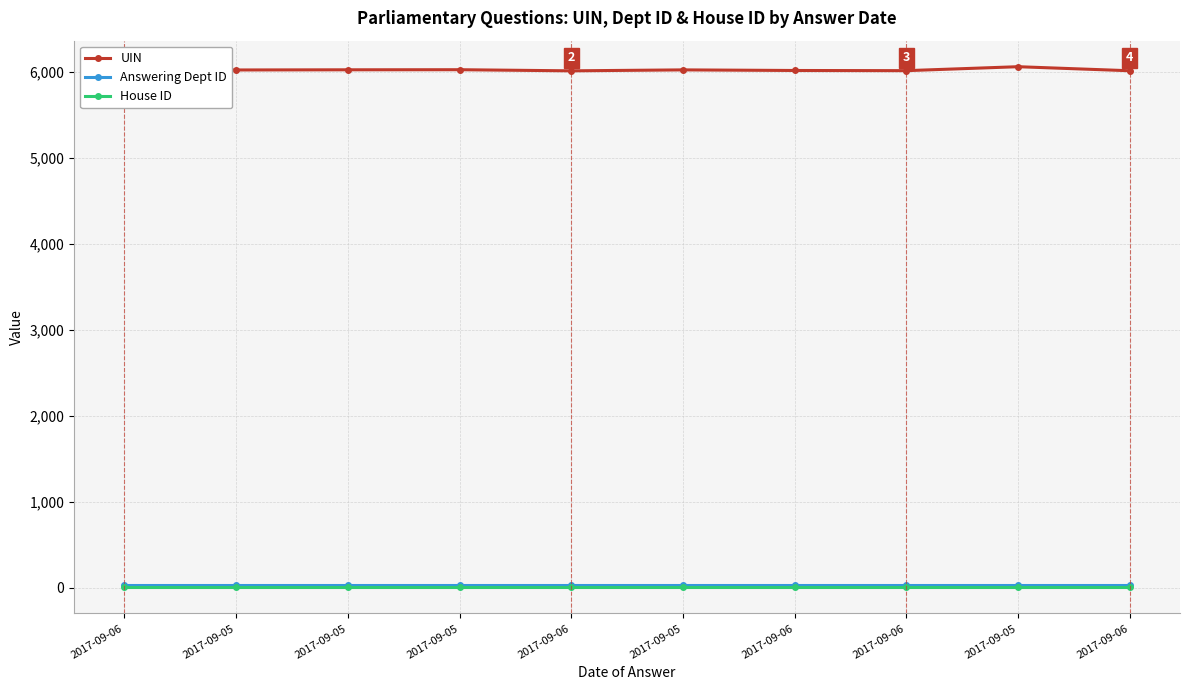

List the labels in order of Answering Dept ID value, smallest first.

2017-09-06, 2017-09-05, 2017-09-05, 2017-09-05, 2017-09-06, 2017-09-05, 2017-09-06, 2017-09-06, 2017-09-05, 2017-09-06